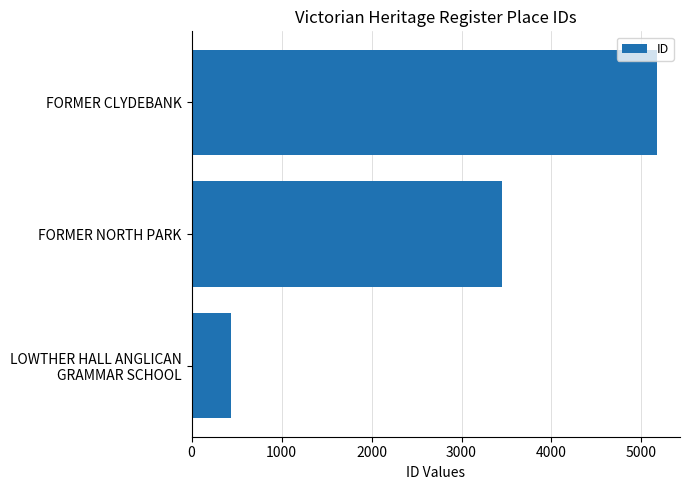

List the labels in order of value, largest first.

FORMER CLYDEBANK, FORMER NORTH PARK, LOWTHER HALL ANGLICAN
GRAMMAR SCHOOL